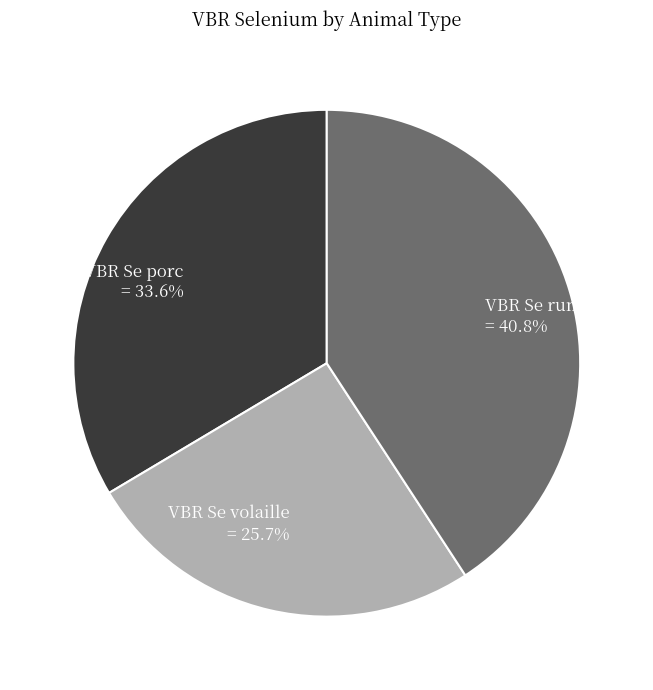

Approximately how many times larger is the value at VBR Se porc compared to VBR Se volaille?

1.3